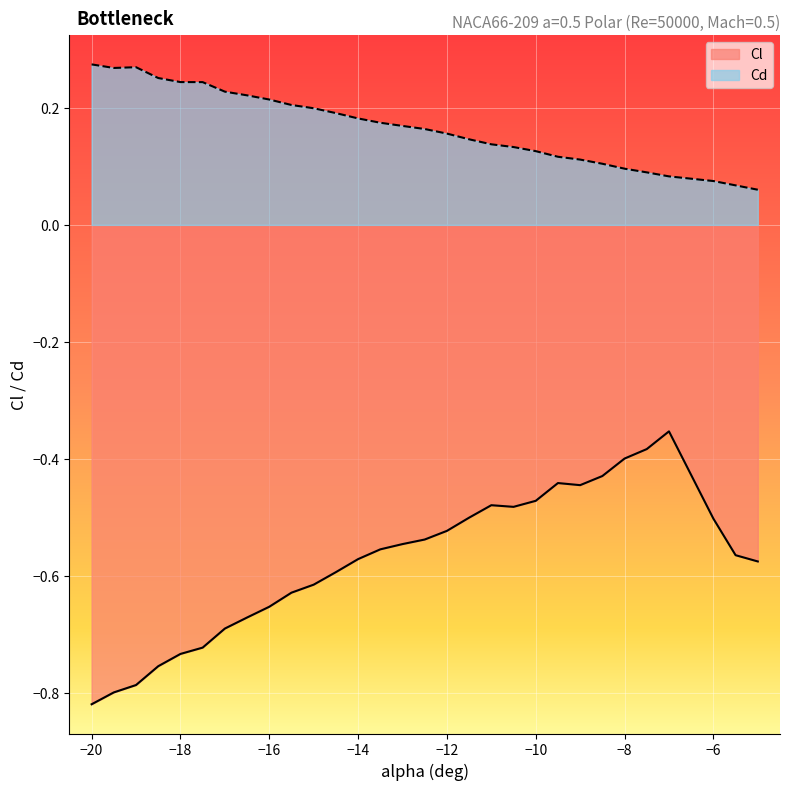

What is the label of the 25th point from the left?

-8